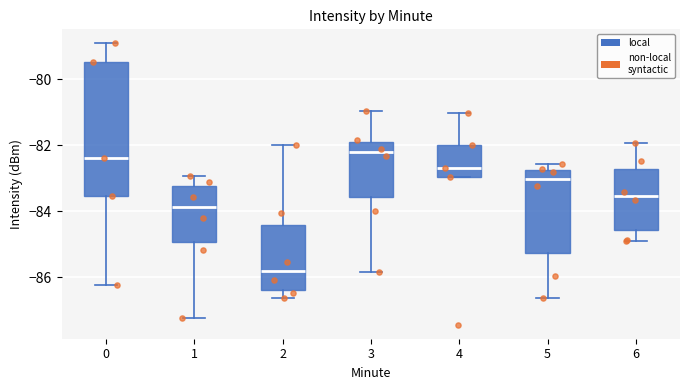

Where does the upper whisker of the box at x = 2 end on the y-axis? The values are not printed on the chart, so give them approximately, as read against the axis.

-82.0